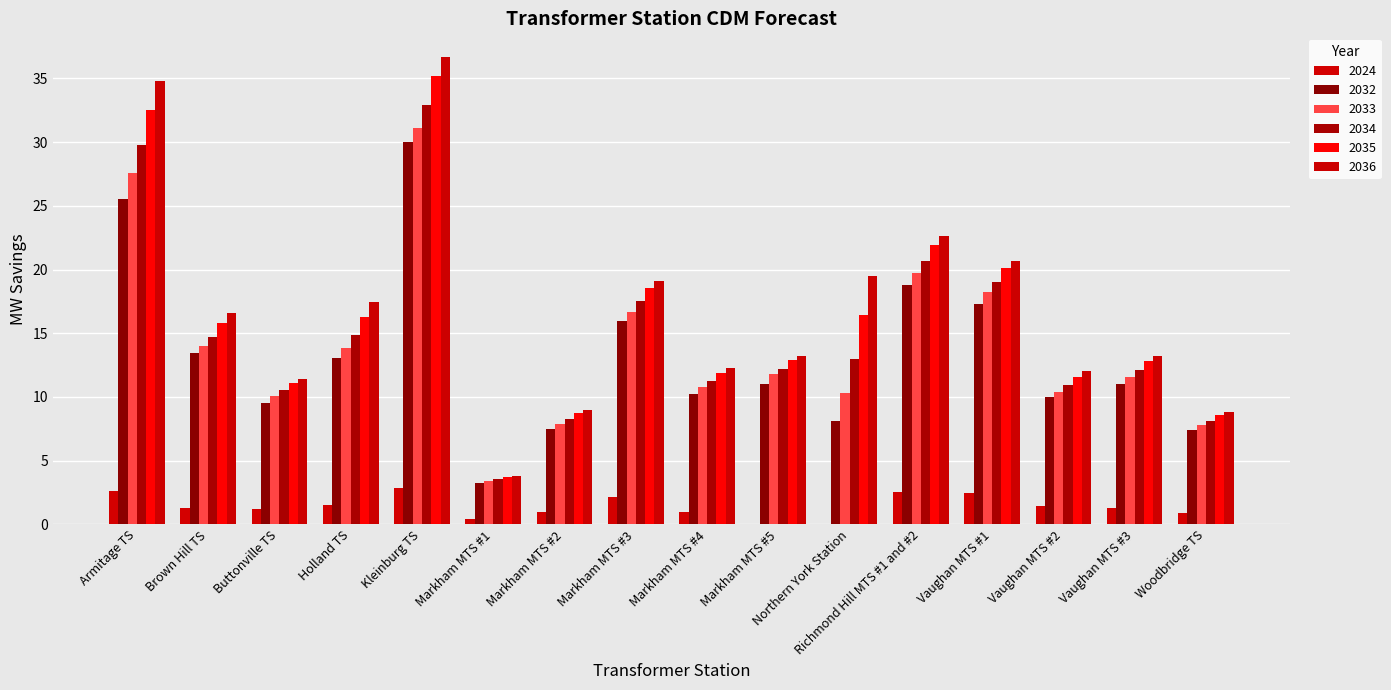

What is the label of the 12th bar from the left?

Richmond Hill MTS #1 and #2